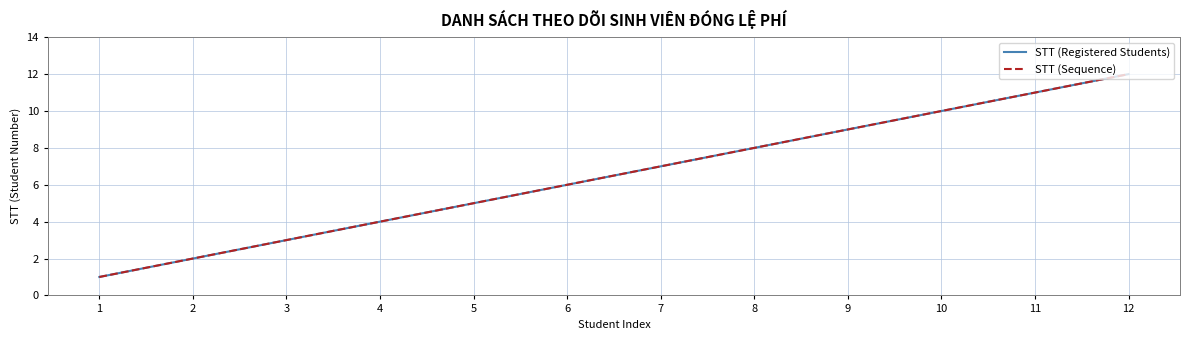

True or false: STT (Sequence) and STT (Registered Students) cross at least once.

False